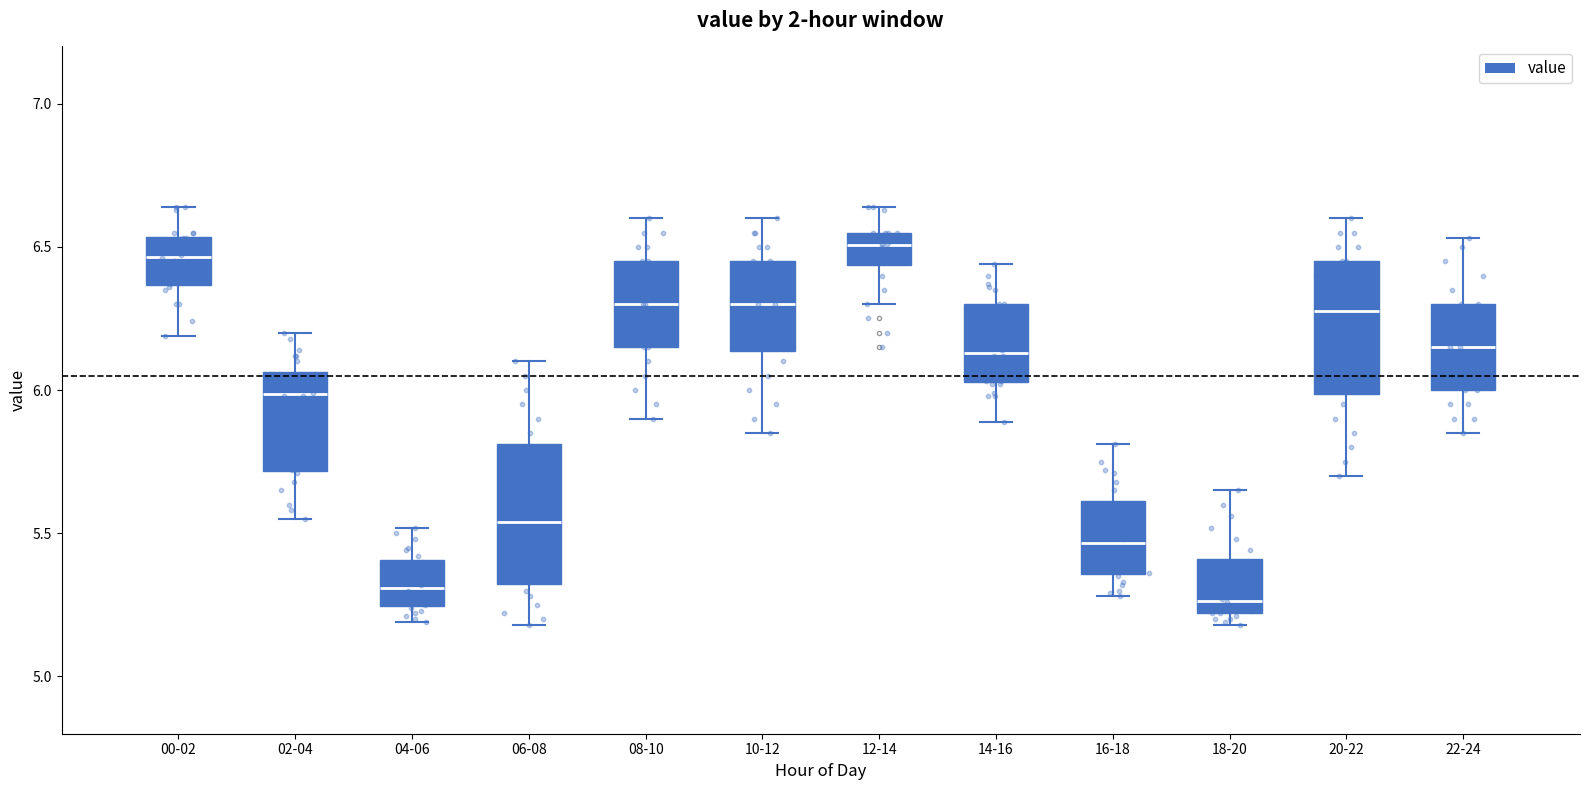

Where does the upper whisker of the box for 10-12 end on the y-axis? The values are not printed on the chart, so give them approximately, as read against the axis.

6.60